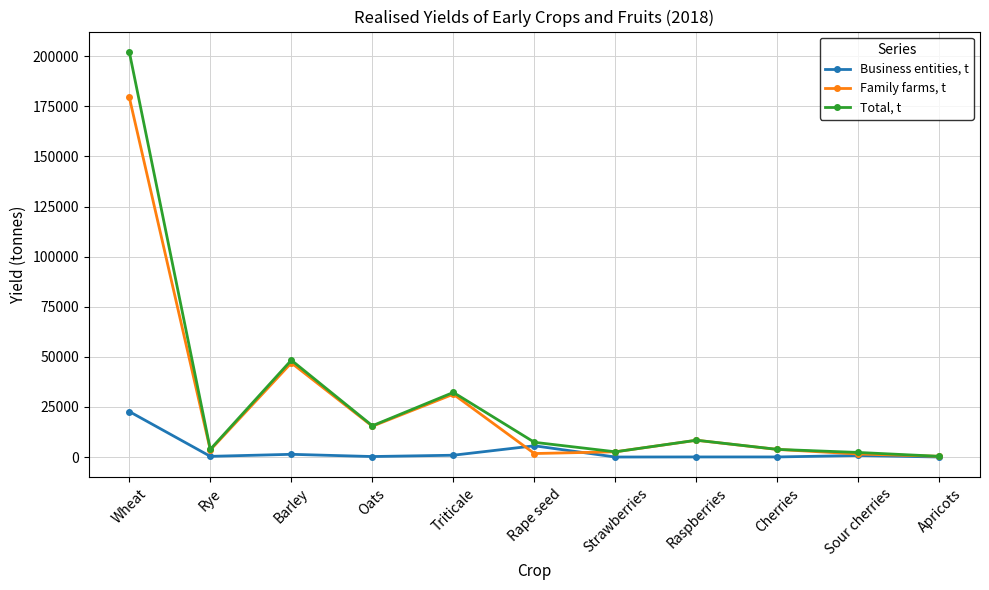

Which series has the largest range (max minus min)?

Total, t